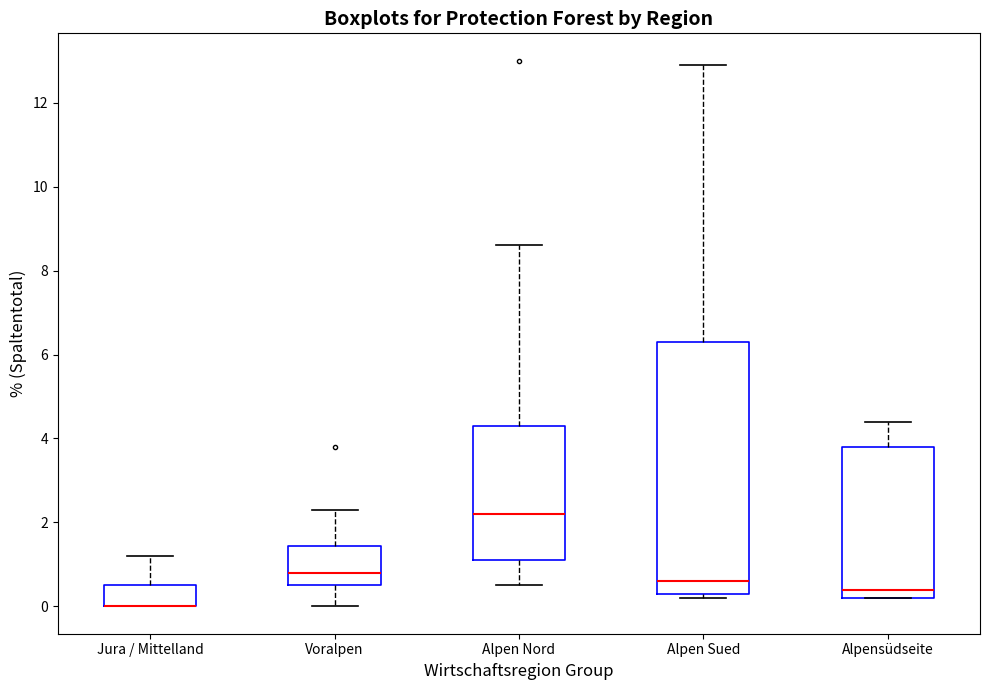

Reading left to right, read every box against the y-axis: the position of its median line, the range the box covers, and the ends of its whiskers. The values are not printed on the chart, so give them approximately, as read against the axis.

Jura / Mittelland: median 0.0 (drawn on the box's lower edge), box 0.0 to 0.6, whiskers 0.0 to 1.2
Voralpen: median 0.8, box 0.6 to 1.4, whiskers 0.0 to 2.4
Alpen Nord: median 2.2, box 1.2 to 4.4, whiskers 0.6 to 8.6
Alpen Sued: median 0.6, box 0.4 to 6.4, whiskers 0.2 to 13.0
Alpensüdseite: median 0.4, box 0.2 to 3.8, whiskers 0.2 to 4.4